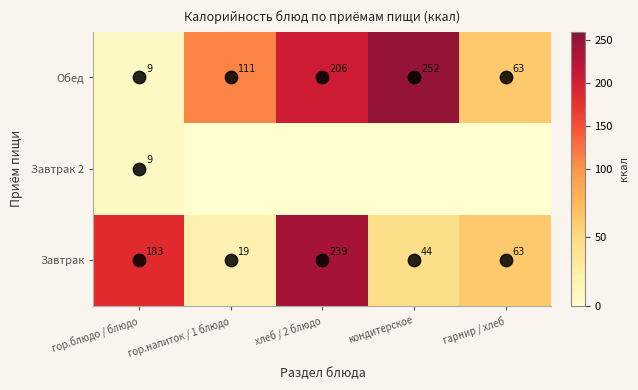

How many Завтрак 2 values are between 0 and 1?

4